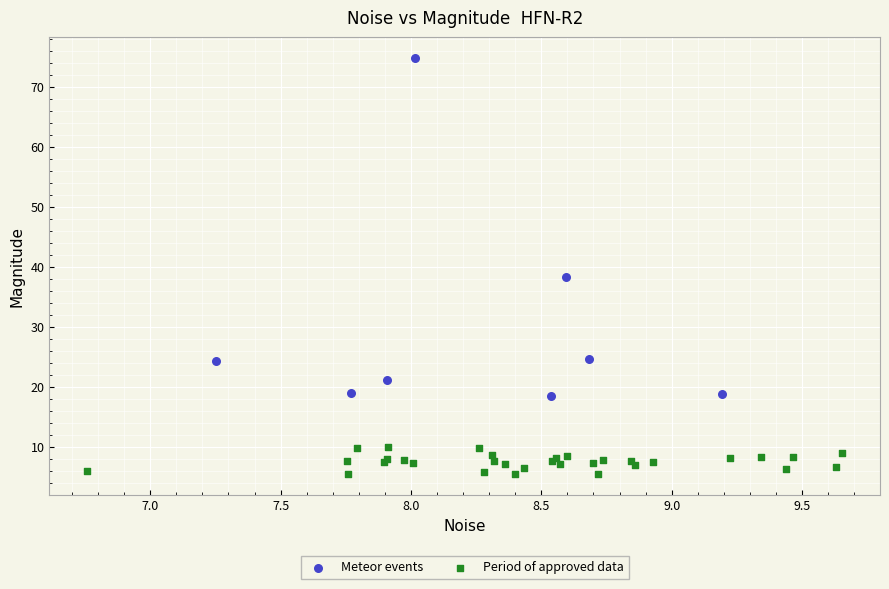

Which series contains the highest Y value?

Meteor events